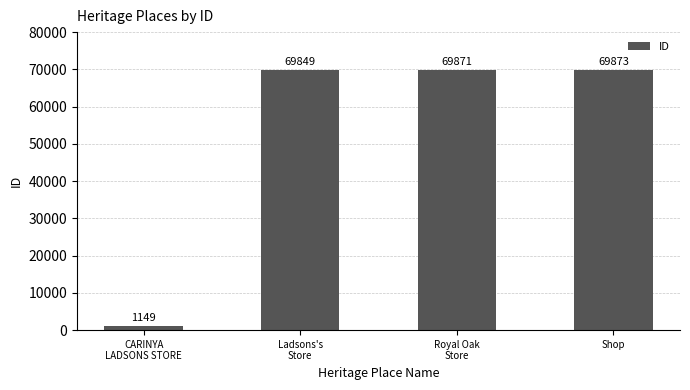

How many data points are less than 69871?

2